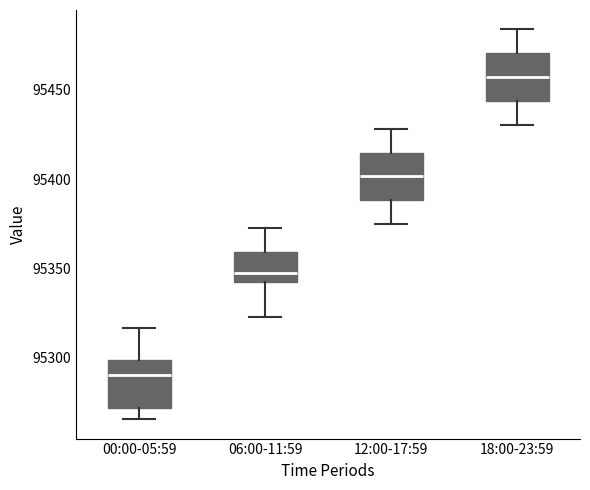

Reading left to right, read every box against the y-axis: the position of its median line, the range the box covers, and the ends of its whiskers. The values are not printed on the chart, so give them approximately, as read against the axis.

00:00-05:59: median 95290, box 95270 to 95300, whiskers 95265 to 95315
06:00-11:59: median 95345, box 95340 to 95360, whiskers 95325 to 95370
12:00-17:59: median 95400, box 95390 to 95415, whiskers 95375 to 95430
18:00-23:59: median 95455, box 95445 to 95470, whiskers 95430 to 95485